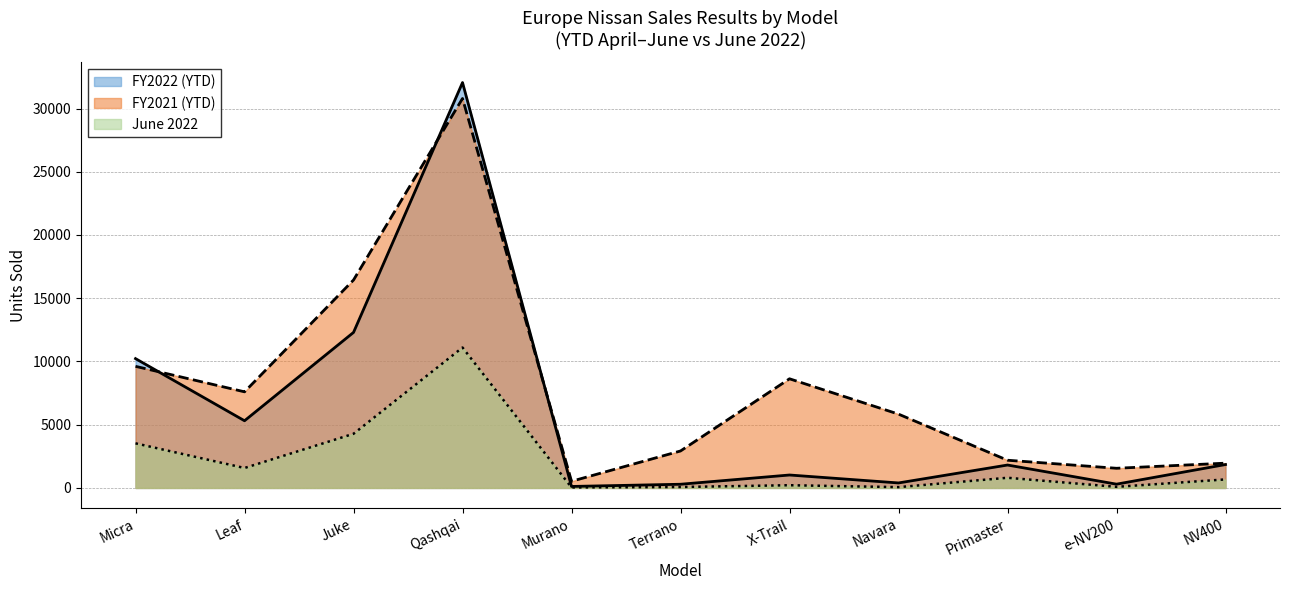

Reading left to right, transcribe all the data shown in this chart.

FY2022 (YTD): Micra=10224	Leaf=5311	Juke=12296	Qashqai=32051	Murano=117	Terrano=291	X-Trail=1022	Navara=394	Primaster=1811	e-NV200=298	NV400=1850
FY2021 (YTD): Micra=9614	Leaf=7599	Juke=16441	Qashqai=30793	Murano=526	Terrano=2922	X-Trail=8630	Navara=5835	Primaster=2190	e-NV200=1554	NV400=1958
June 2022: Micra=3526	Leaf=1576	Juke=4281	Qashqai=11102	Murano=38	Terrano=73	X-Trail=214	Navara=63	Primaster=803	e-NV200=86	NV400=673